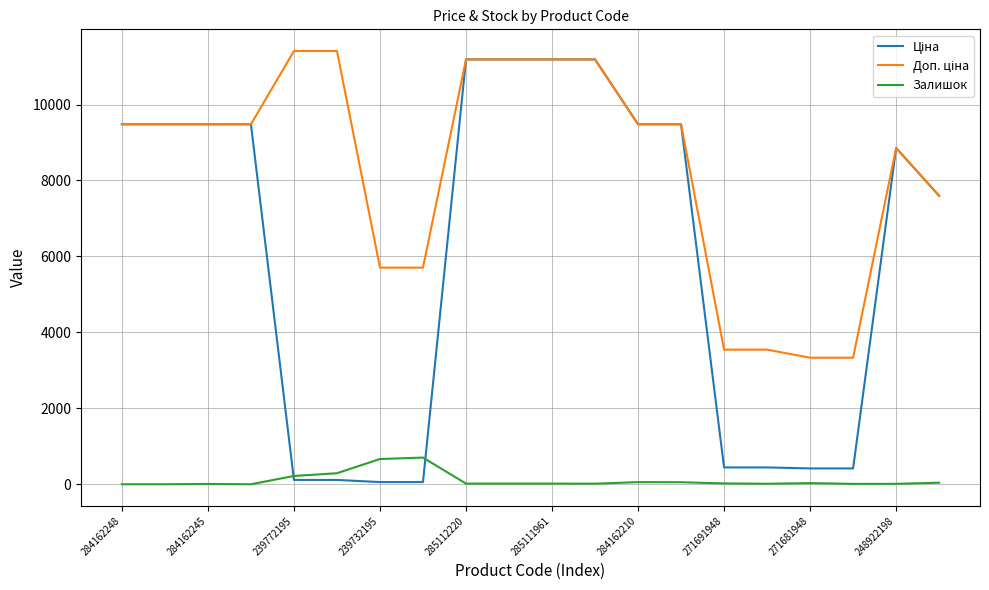

What is the total value across all series at 284162248?

18960.1